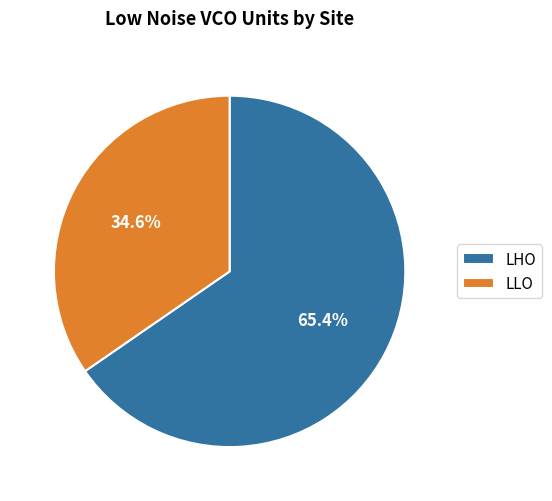

Which category has the biggest portion of the pie?

LHO